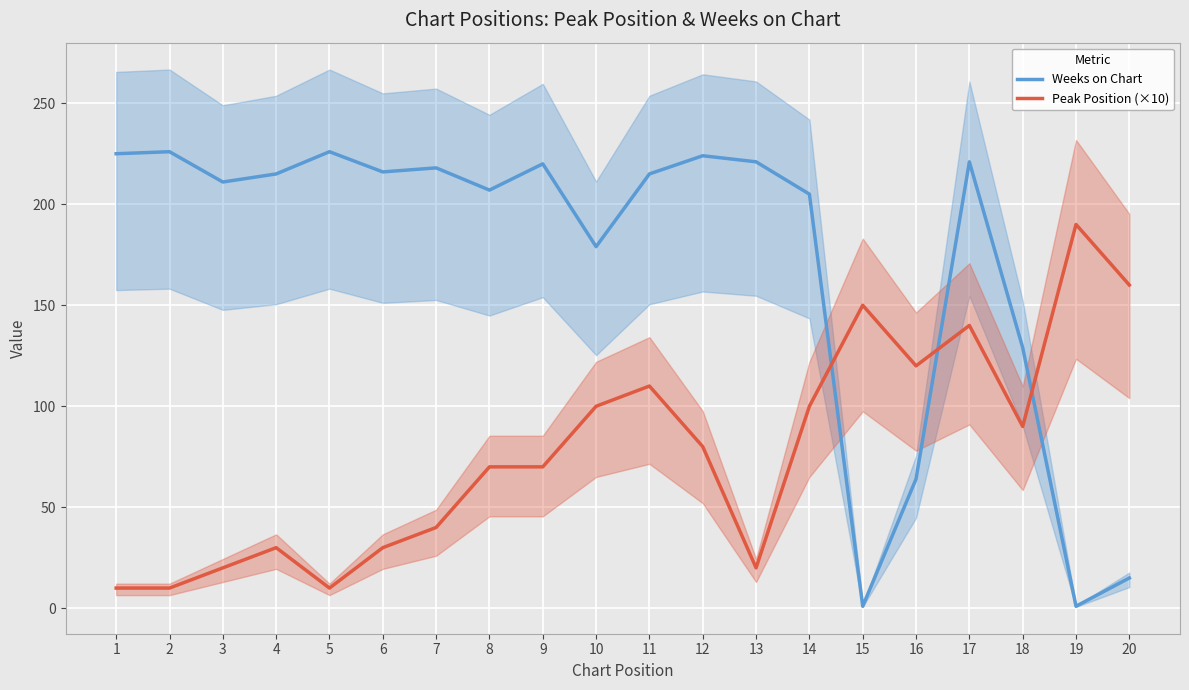

Rank the series by their average value, from lowest to highest.

Peak Position (×10), Weeks on Chart